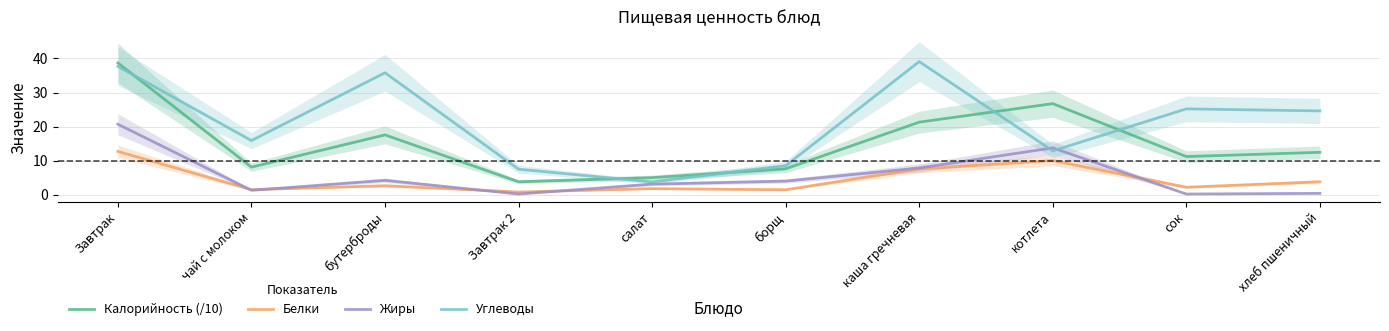

At борщ, list the series in order from smallest to largest.

Белки, Жиры, Калорийность (/10), Углеводы